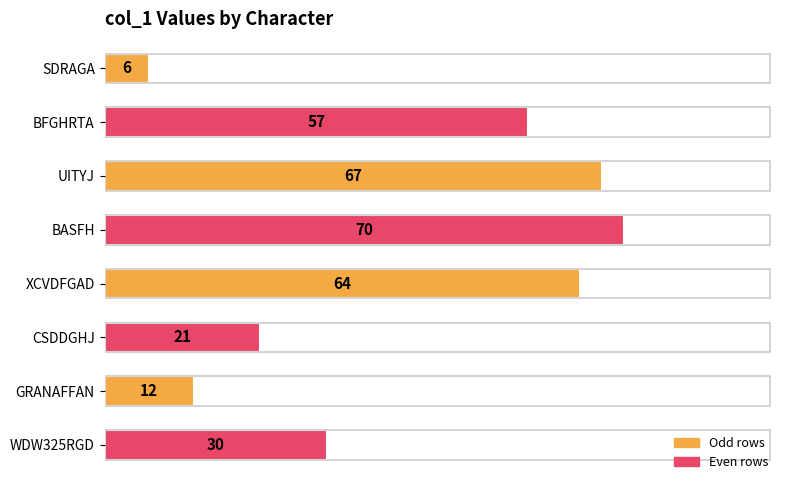

How many values are below 57?

4